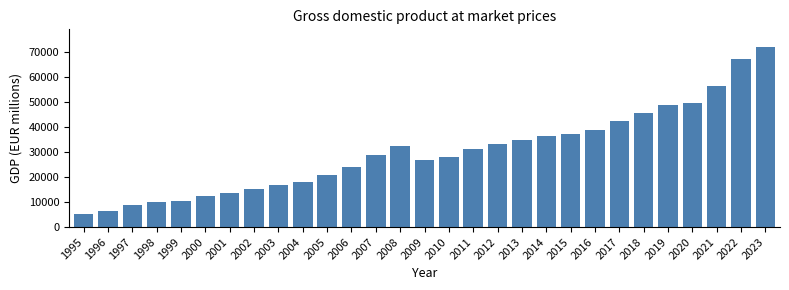

What is the value of the 6th bar from the left?

12475.7